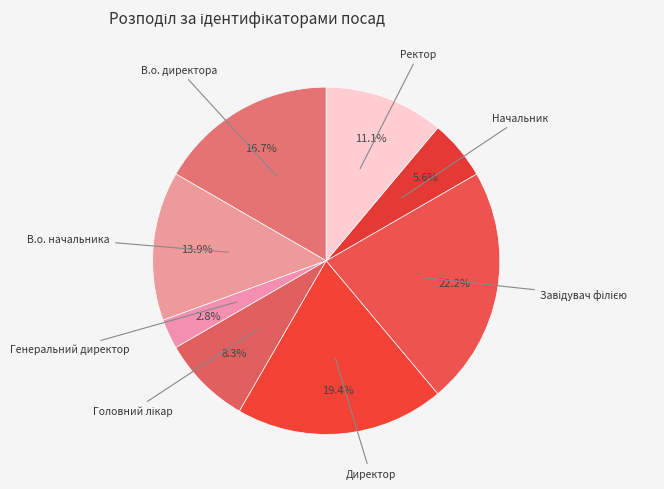

Do Ректор and Начальник together represent more than half of the pie?

No